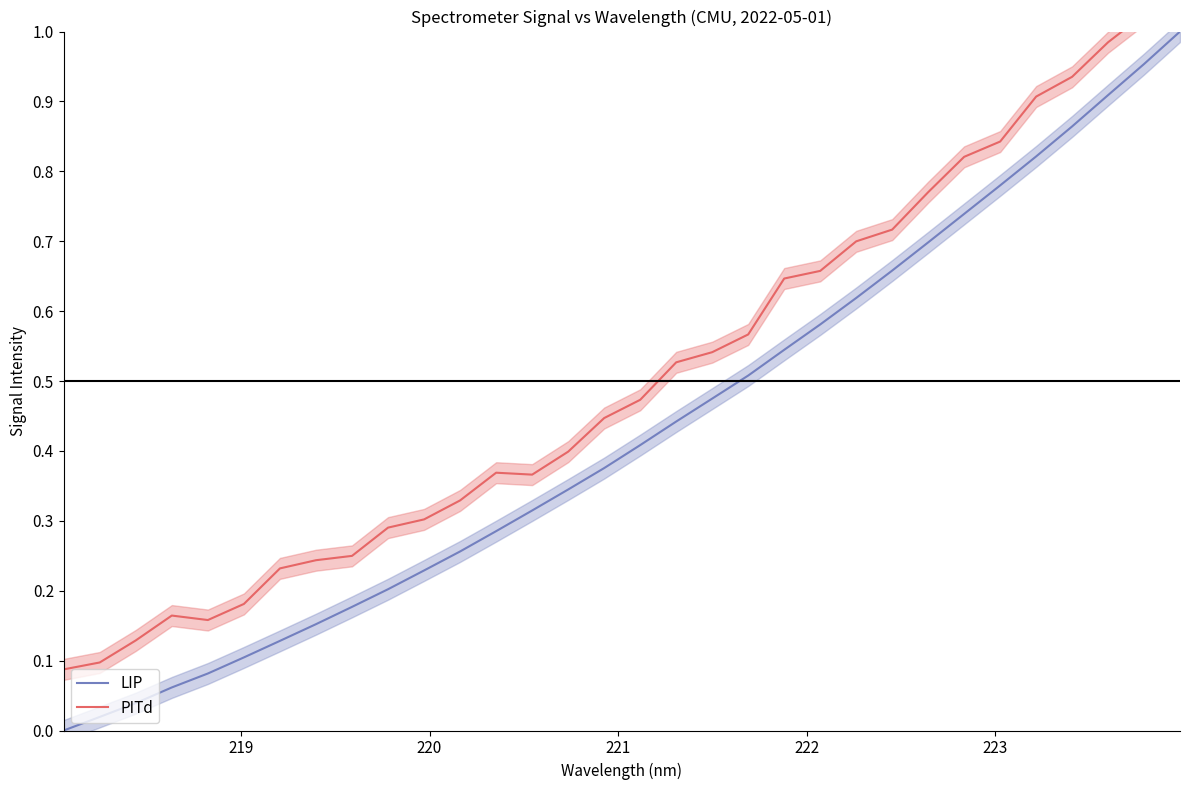

What is the difference between the second highest and minimum values in the LIP series?

1.0